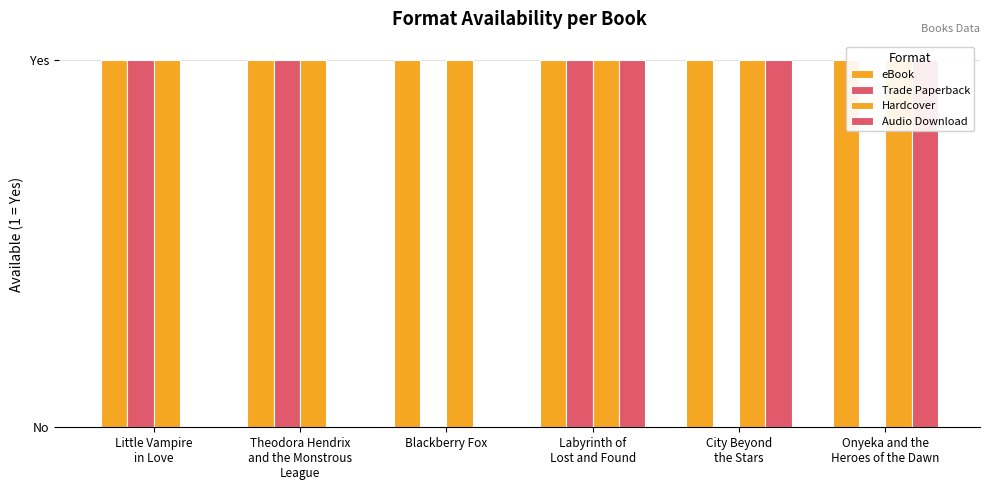

True or false: Hardcover has a value of 0 at Onyeka and the
Heroes of the Dawn.

False